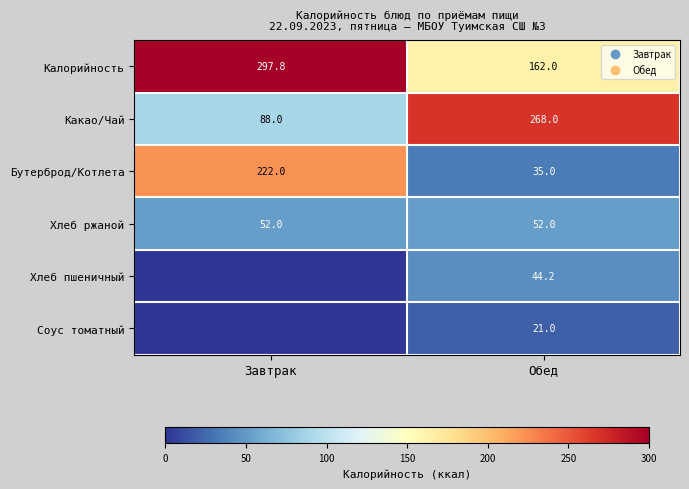

Is it true that Хлеб ржаной equals 52.0 at Завтрак?

True